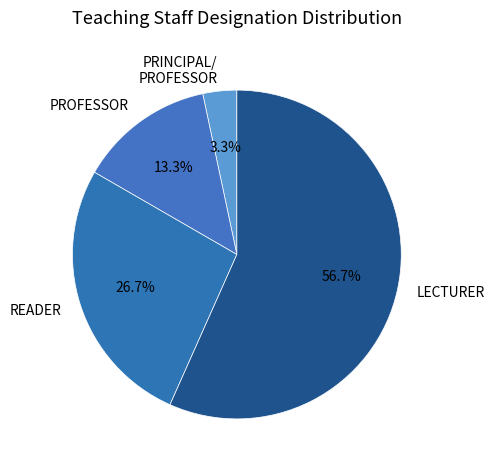

Rank the categories by value from highest to lowest.

LECTURER, READER, PROFESSOR, PRINCIPAL/ PROFESSOR